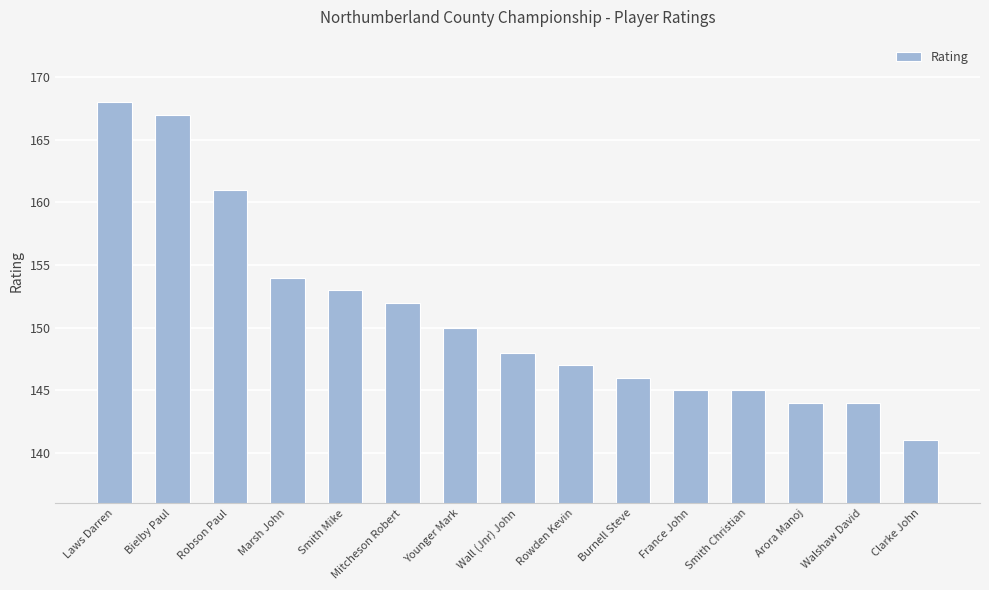

What is the average value?

151